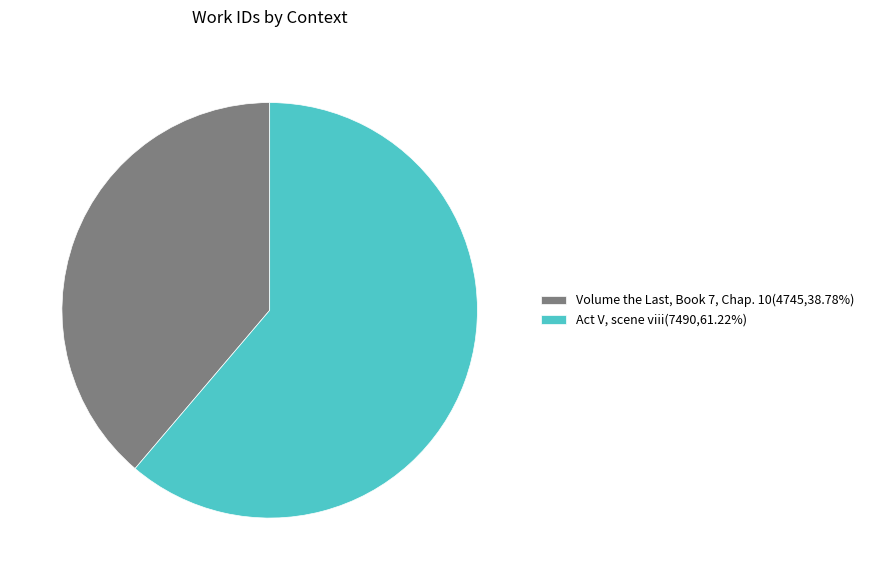

Does any single category account for the majority?

Yes